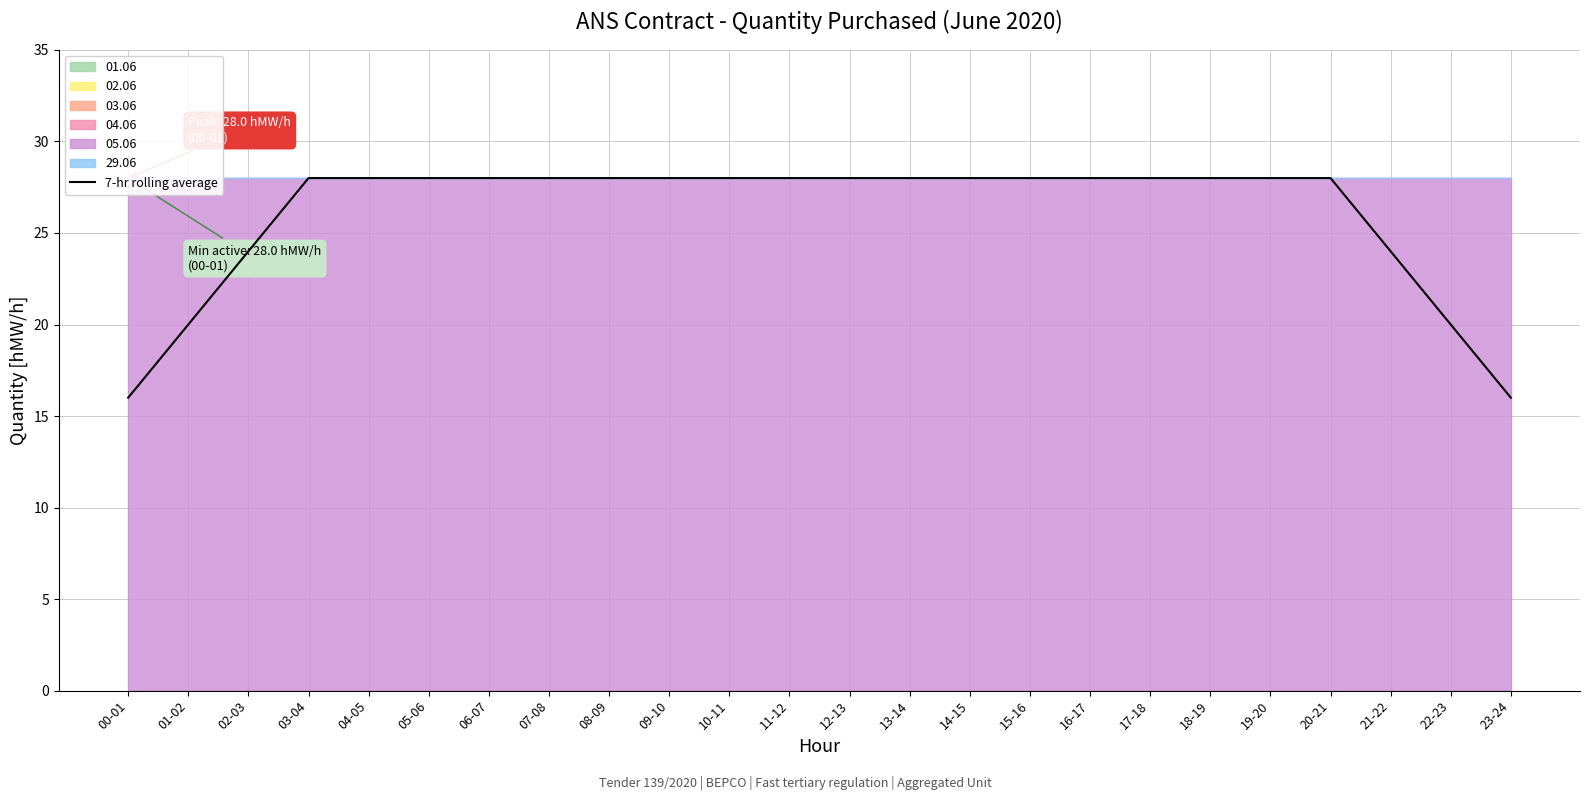

What position from the right is 15-16?

9